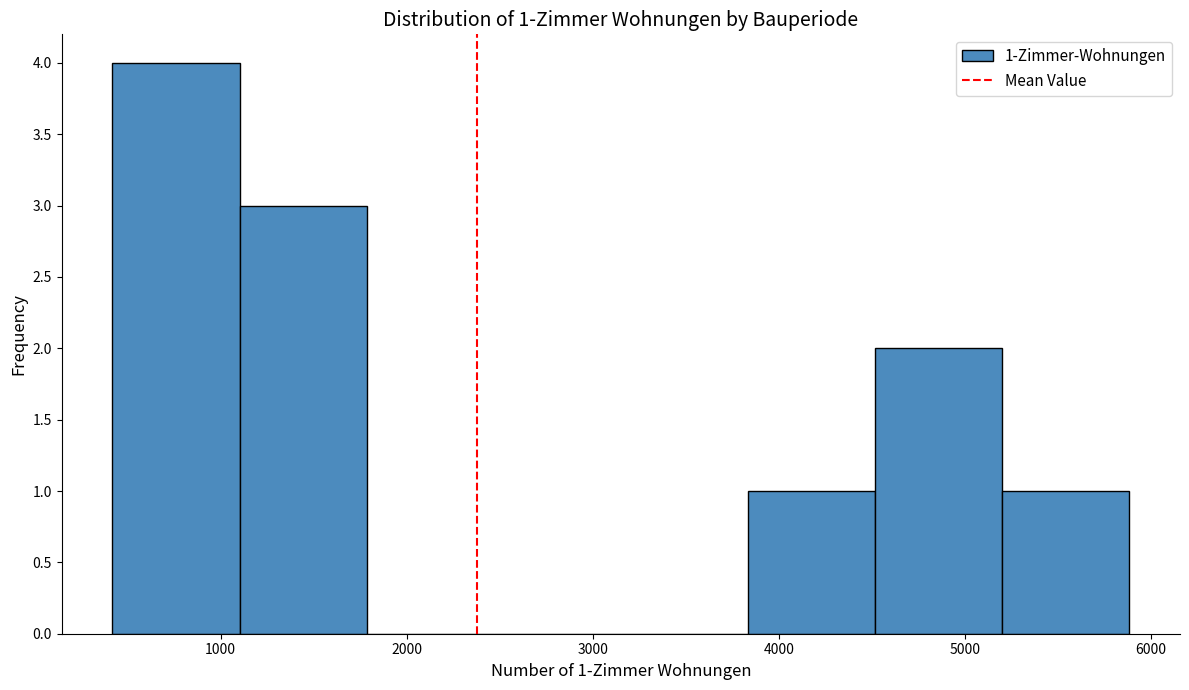

Which range on the x-axis has the tallest bar?

400 to 1100